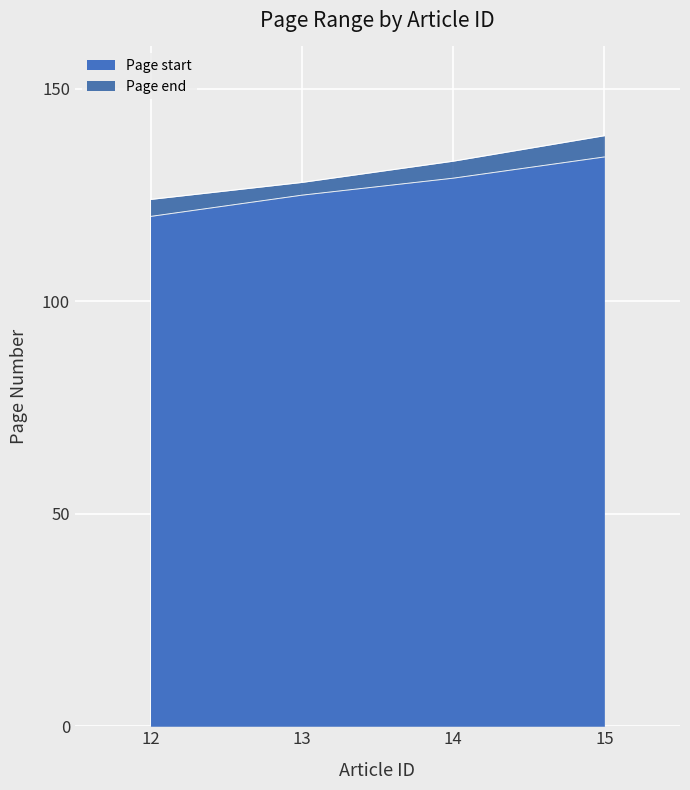

List the series in order of their peak value, highest first.

Page end, Page start